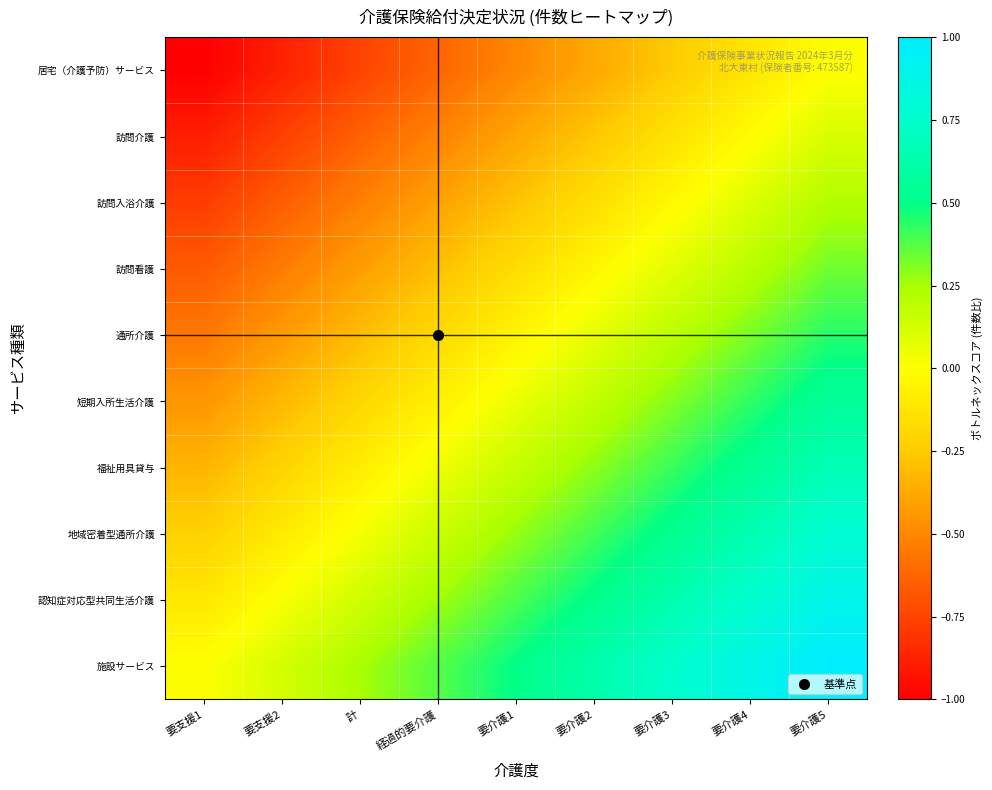

Reading left to right, list all the values displayed in this chart.

居宅（介護予防）サービス: 要支援1=-1.0	要支援2=-0.9	計=-0.8	経過的要介護=-0.6	要介護1=-0.5	要介護2=-0.4	要介護3=-0.2	要介護4=-0.1	要介護5=0.0
訪問介護: 要支援1=-0.9	要支援2=-0.8	計=-0.6	経過的要介護=-0.5	要介護1=-0.4	要介護2=-0.3	要介護3=-0.1	要介護4=-0.0	要介護5=0.1
訪問入浴介護: 要支援1=-0.8	要支援2=-0.7	計=-0.5	経過的要介護=-0.4	要介護1=-0.3	要介護2=-0.2	要介護3=-0.0	要介護4=0.1	要介護5=0.2
訪問看護: 要支援1=-0.7	要支援2=-0.5	計=-0.4	経過的要介護=-0.3	要介護1=-0.2	要介護2=-0.0	要介護3=0.1	要介護4=0.2	要介護5=0.3
通所介護: 要支援1=-0.6	要支援2=-0.4	計=-0.3	経過的要介護=-0.2	要介護1=-0.1	要介護2=0.1	要介護3=0.2	要介護4=0.3	要介護5=0.4
短期入所生活介護: 要支援1=-0.4	要支援2=-0.3	計=-0.2	経過的要介護=-0.1	要介護1=0.1	要介護2=0.2	要介護3=0.3	要介護4=0.4	要介護5=0.6
福祉用具貸与: 要支援1=-0.3	要支援2=-0.2	計=-0.1	経過的要介護=0.0	要介護1=0.2	要介護2=0.3	要介護3=0.4	要介護4=0.5	要介護5=0.7
地域密着型通所介護: 要支援1=-0.2	要支援2=-0.1	計=0.0	経過的要介護=0.2	要介護1=0.3	要介護2=0.4	要介護3=0.5	要介護4=0.7	要介護5=0.8
認知症対応型共同生活介護: 要支援1=-0.1	要支援2=0.0	計=0.1	経過的要介護=0.3	要介護1=0.4	要介護2=0.5	要介護3=0.6	要介護4=0.8	要介護5=0.9
施設サービス: 要支援1=0.0	要支援2=0.1	計=0.2	経過的要介護=0.4	要介護1=0.5	要介護2=0.6	要介護3=0.8	要介護4=0.9	要介護5=1.0